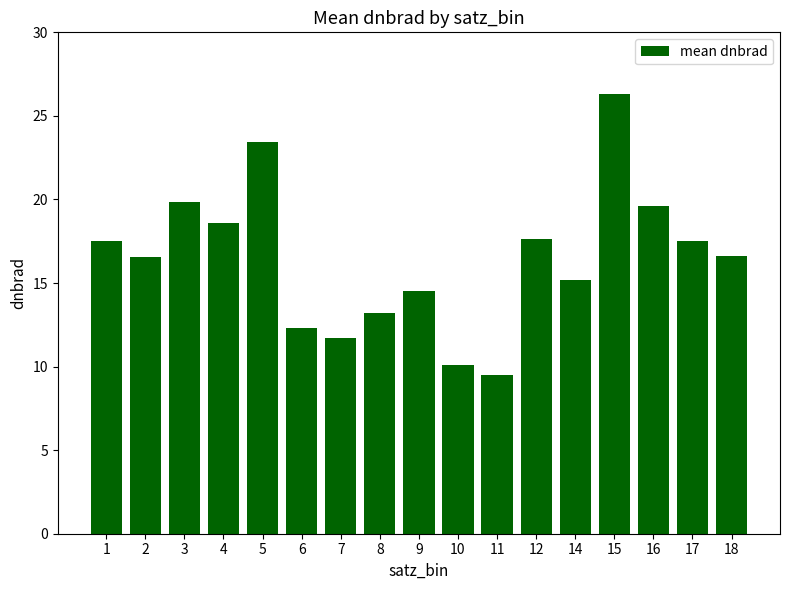

Which has a higher value, 9 or 16?

16